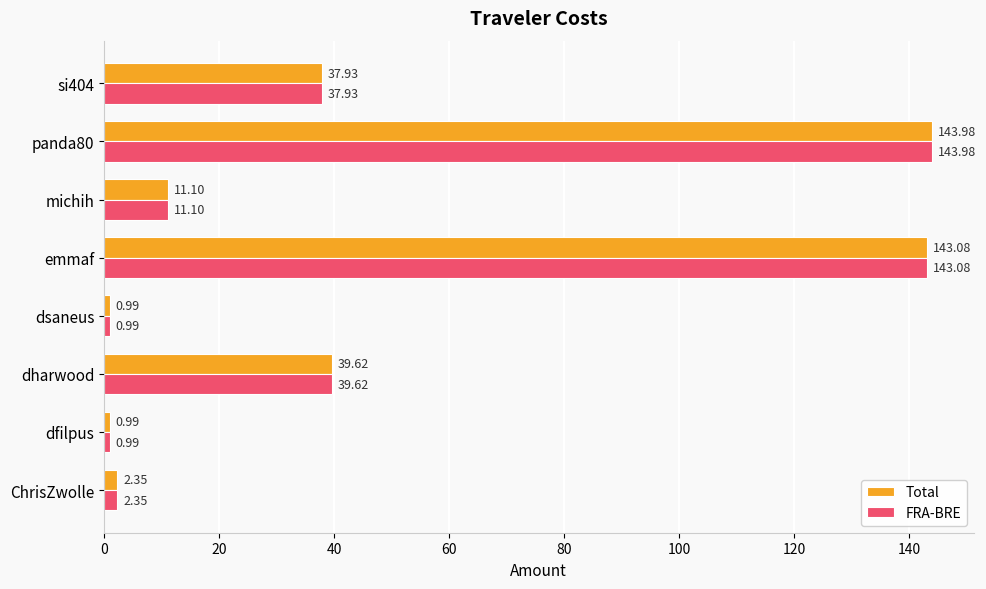

Where is FRA-BRE nearest to the value 72?

dharwood